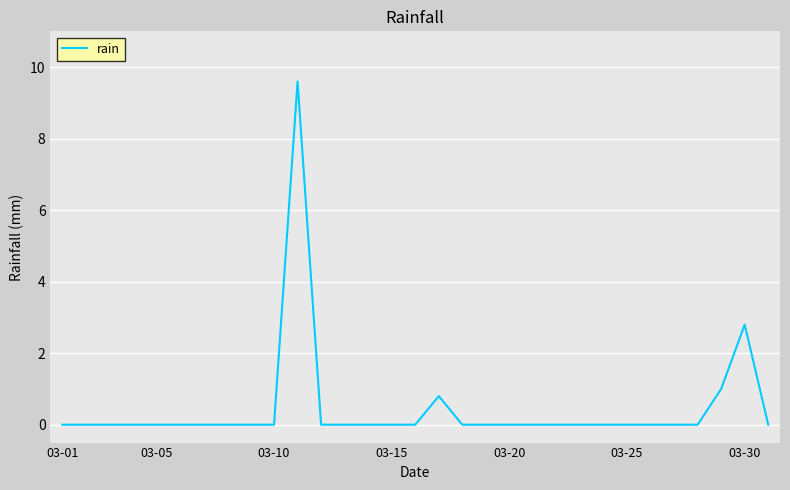

Reading left to right, transcribe all the data shown in this chart.

0.0	0.0	0.0	0.0	0.0	0.0	0.0	0.0	0.0	0.0	9.6	0.0	0.0	0.0	0.0	0.0	0.8	0.0	0.0	0.0	0.0	0.0	0.0	0.0	0.0	0.0	0.0	0.0	1.0	2.8	0.0